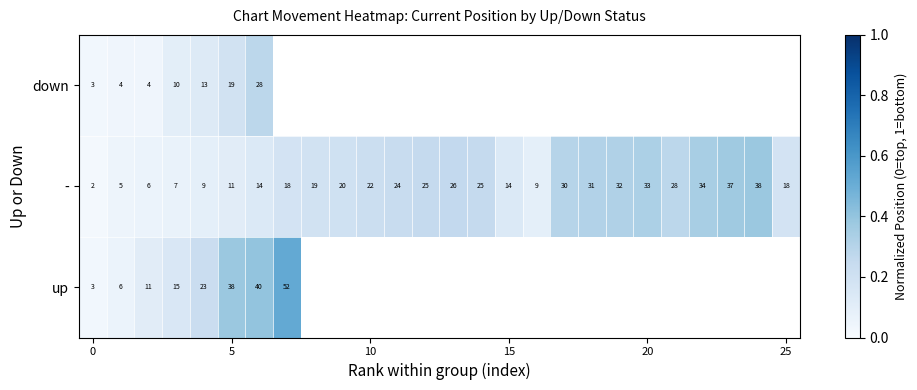

At which category does the chart reach its peak across all series?

7